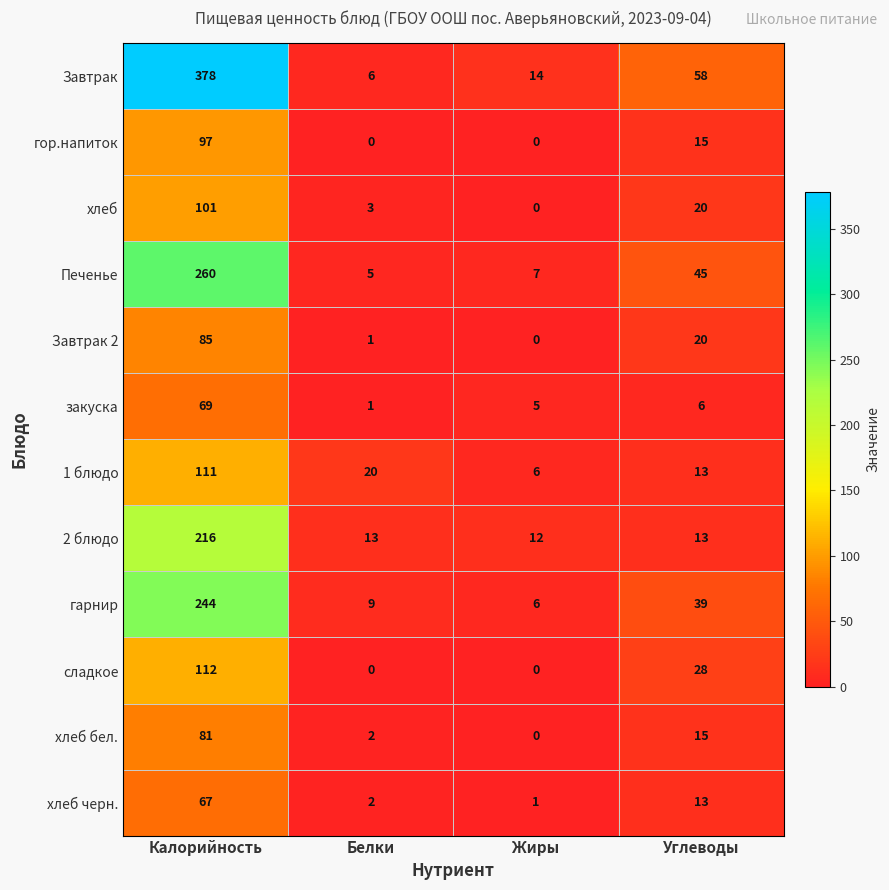

What is the total value across all series at Жиры?

51